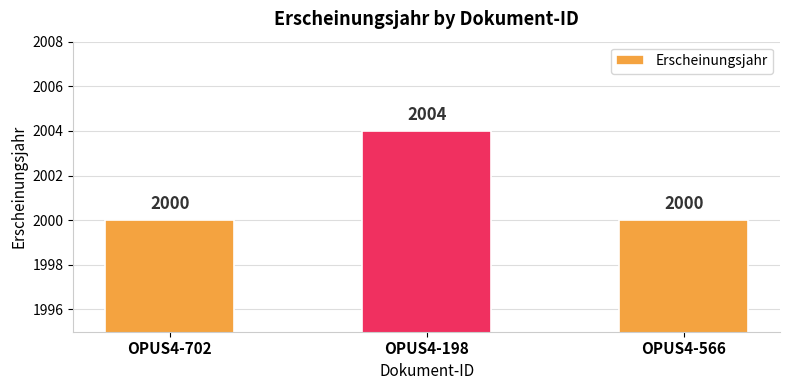

Approximately how many times larger is the value at OPUS4-702 compared to OPUS4-198?

1.0